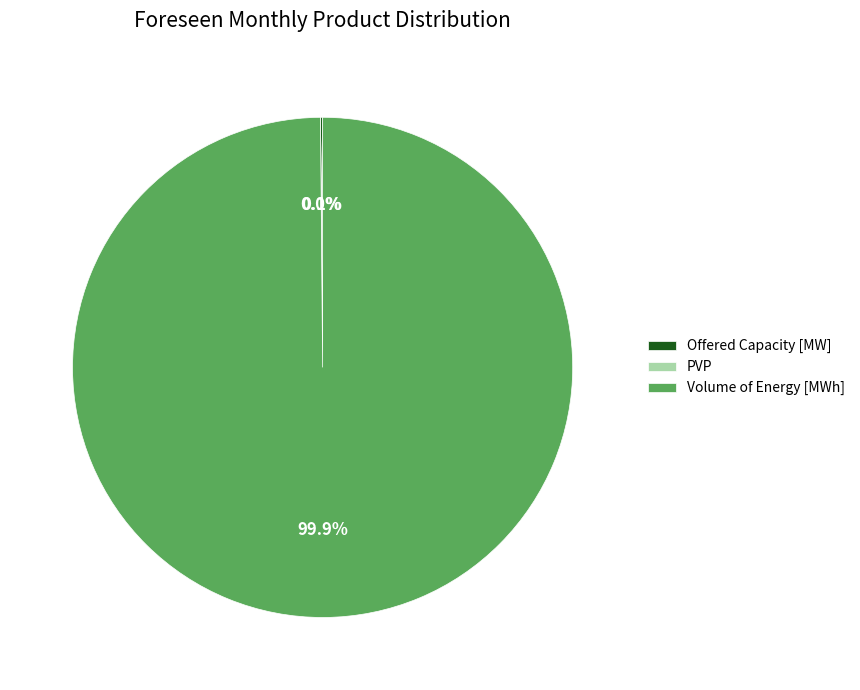

What percentage is NOT represented by Volume of Energy [MWh]?

0.1%